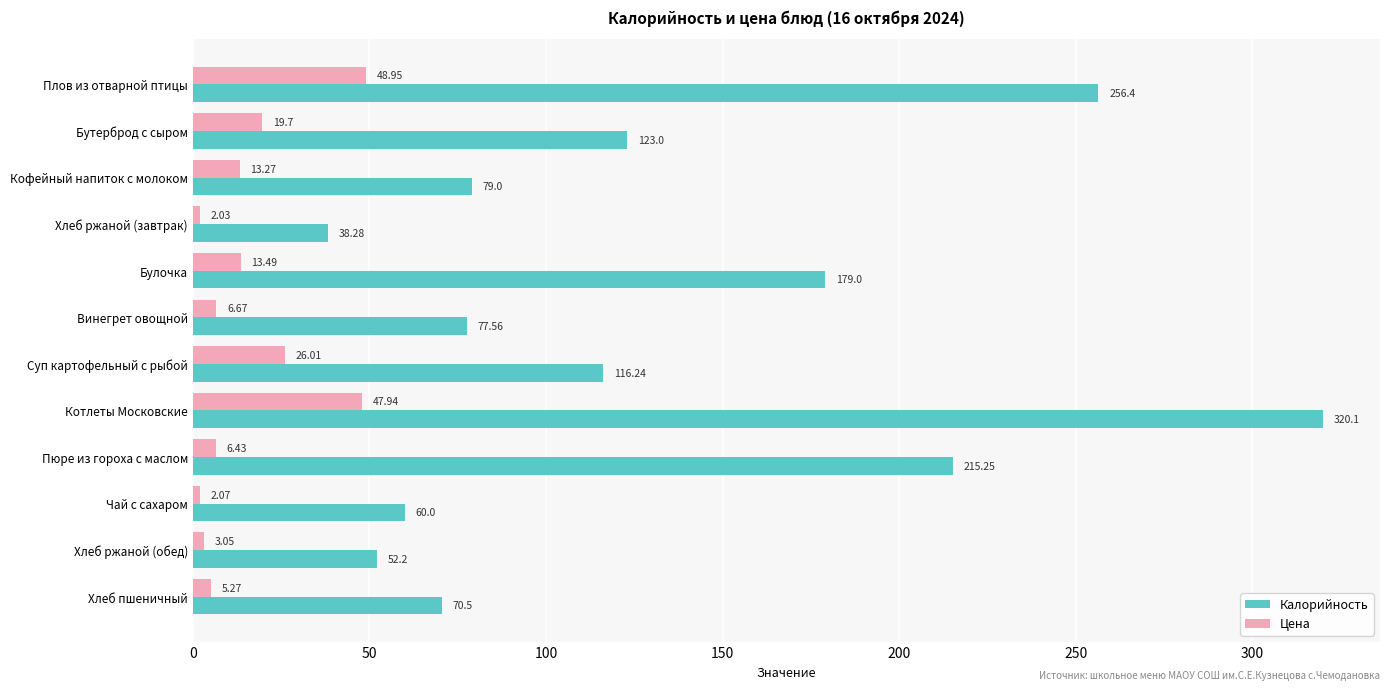

How many series are shown in this chart?

2